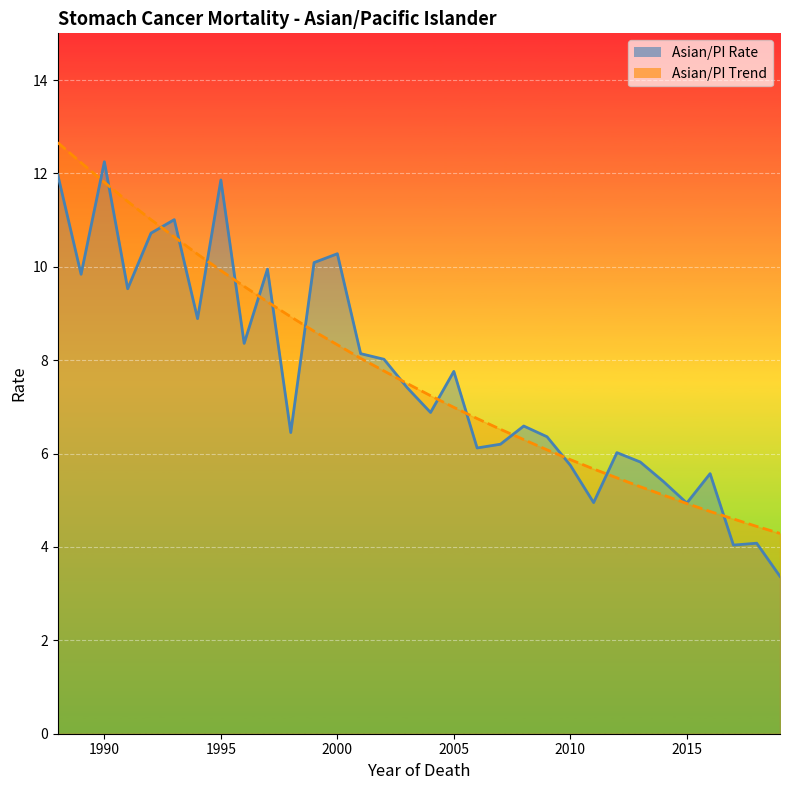

What is the sum of all Asian/PI Rate values?

244.6